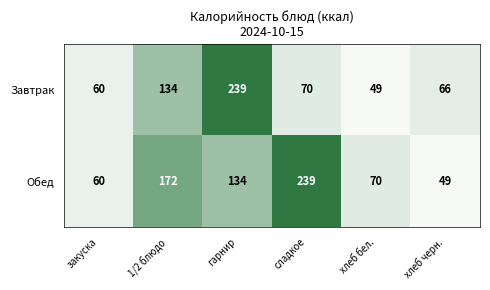

Which series has the largest total across all categories?

Обед